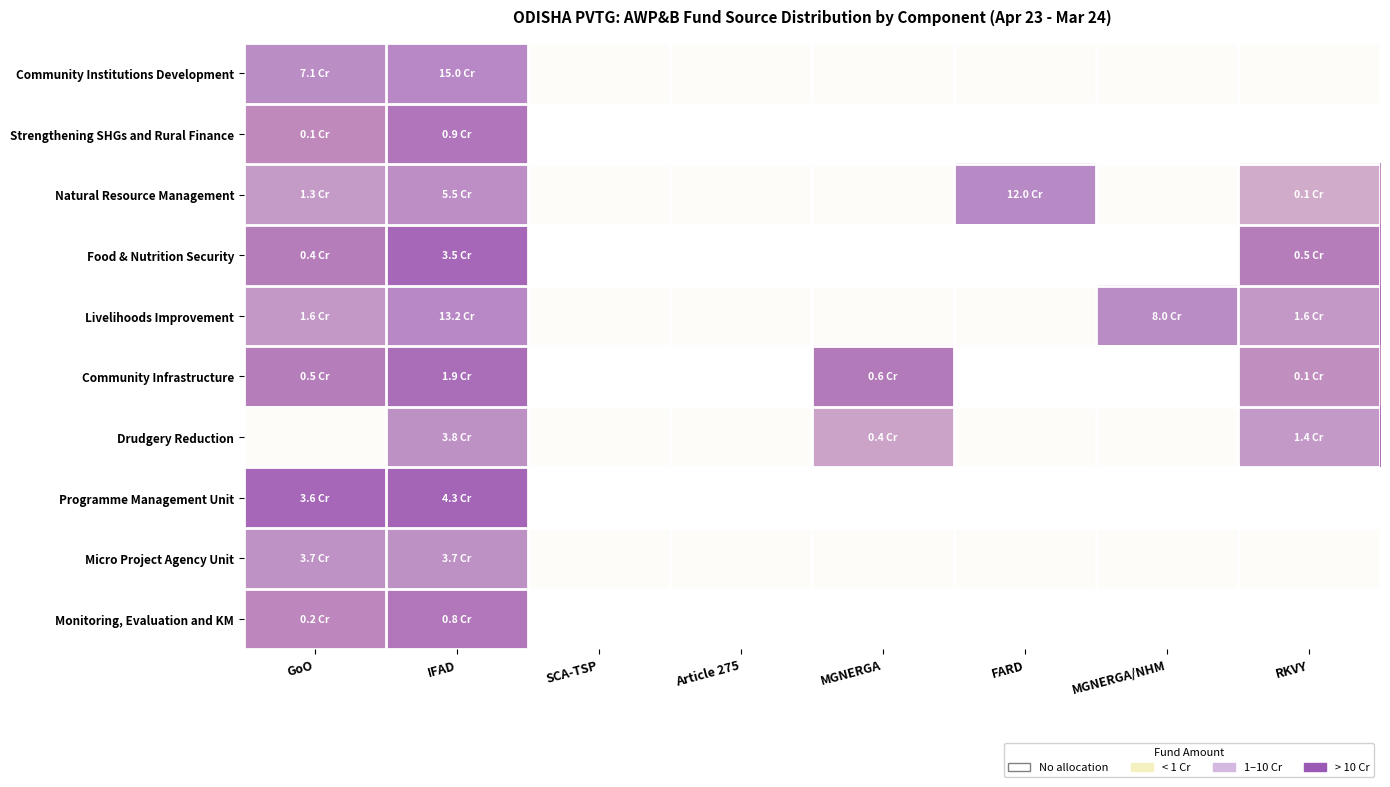

Reading left to right, list all the values displayed in this chart.

Community Institutions Development: GoO=7.9	IFAD=8.2	SCA-TSP=0.0	Article 275=0.0	MGNERGA=0.0	FARD=0.0	MGNERGA/NHM=0.0	RKVY=0.0
Strengthening SHGs and Rural Finance: GoO=6.1	IFAD=7.0	SCA-TSP=0.0	Article 275=0.0	MGNERGA=0.0	FARD=0.0	MGNERGA/NHM=0.0	RKVY=0.0
Natural Resource Management: GoO=7.1	IFAD=7.7	SCA-TSP=0.0	Article 275=0.0	MGNERGA=0.0	FARD=8.1	MGNERGA/NHM=0.0	RKVY=6.0
Food & Nutrition Security: GoO=6.6	IFAD=7.5	SCA-TSP=0.0	Article 275=0.0	MGNERGA=0.0	FARD=0.0	MGNERGA/NHM=0.0	RKVY=6.7
Livelihoods Improvement: GoO=7.2	IFAD=8.1	SCA-TSP=0.0	Article 275=0.0	MGNERGA=0.0	FARD=0.0	MGNERGA/NHM=7.9	RKVY=7.2
Community Infrastructure: GoO=6.7	IFAD=7.3	SCA-TSP=0.0	Article 275=0.0	MGNERGA=6.8	FARD=0.0	MGNERGA/NHM=0.0	RKVY=5.9
Drudgery Reduction: GoO=0.0	IFAD=7.6	SCA-TSP=0.0	Article 275=0.0	MGNERGA=6.6	FARD=0.0	MGNERGA/NHM=0.0	RKVY=7.1
Programme Management Unit: GoO=7.6	IFAD=7.6	SCA-TSP=0.0	Article 275=0.0	MGNERGA=0.0	FARD=0.0	MGNERGA/NHM=0.0	RKVY=0.0
Micro Project Agency Unit: GoO=7.6	IFAD=7.6	SCA-TSP=0.0	Article 275=0.0	MGNERGA=0.0	FARD=0.0	MGNERGA/NHM=0.0	RKVY=0.0
Monitoring, Evaluation and KM: GoO=6.3	IFAD=6.9	SCA-TSP=0.0	Article 275=0.0	MGNERGA=0.0	FARD=0.0	MGNERGA/NHM=0.0	RKVY=0.0